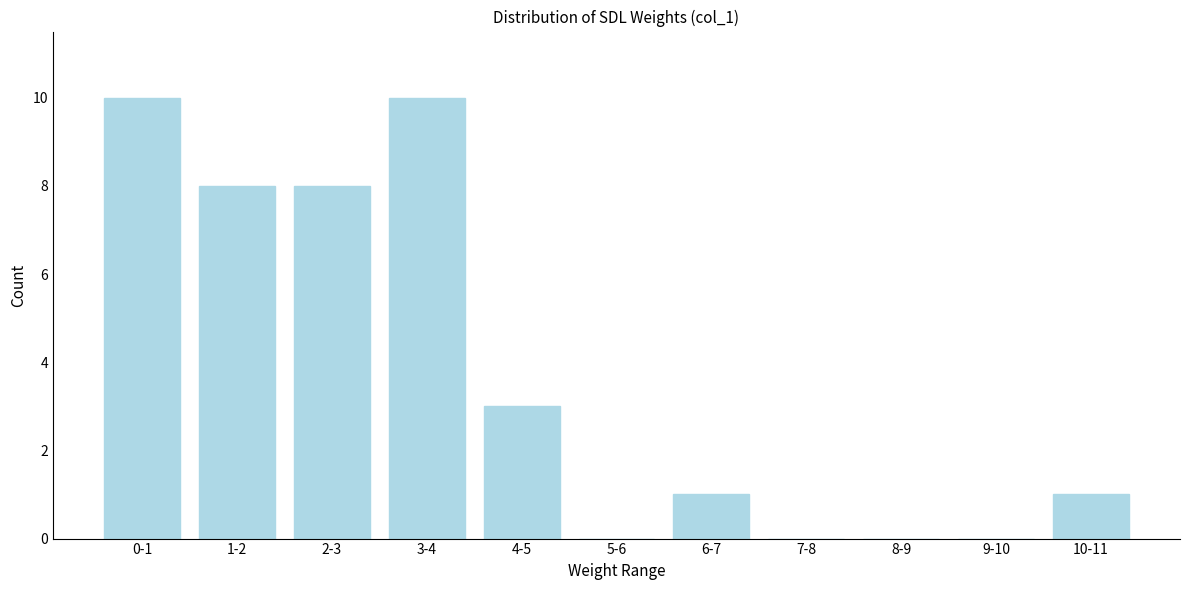

Reading left to right, transcribe all the data shown in this chart.

0-1=10	1-2=8	2-3=8	3-4=10	4-5=3	5-6=0	6-7=1	7-8=0	8-9=0	9-10=0	10-11=1